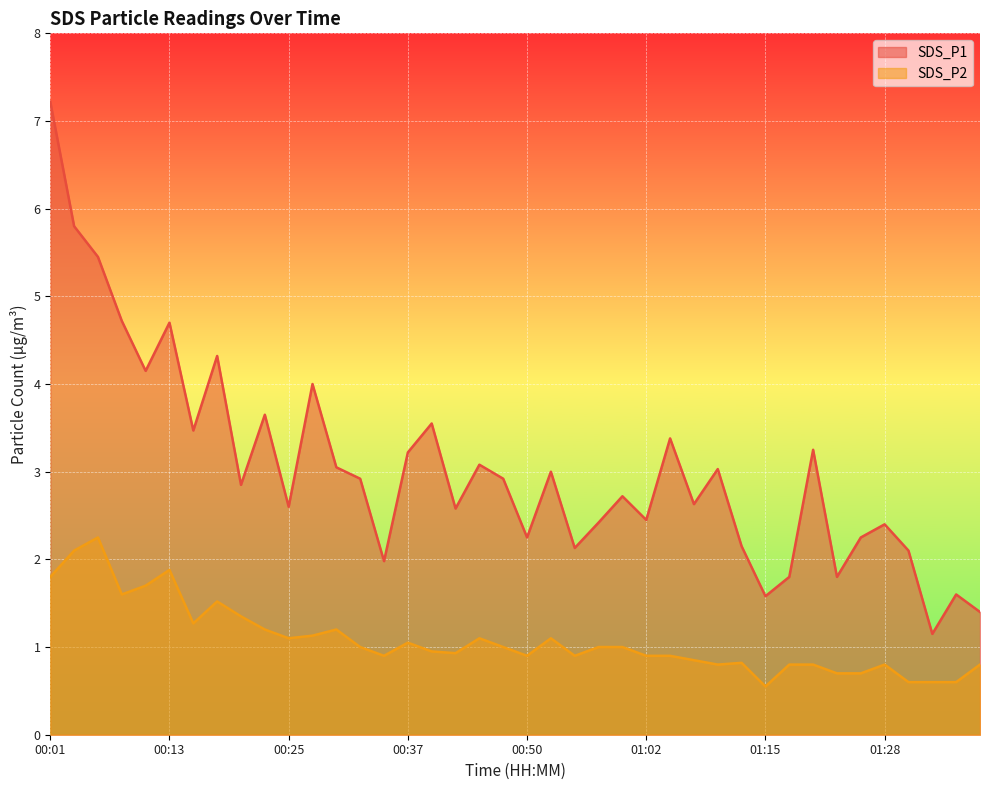

At which category does SDS_P1 reach its first local peak?

00:13